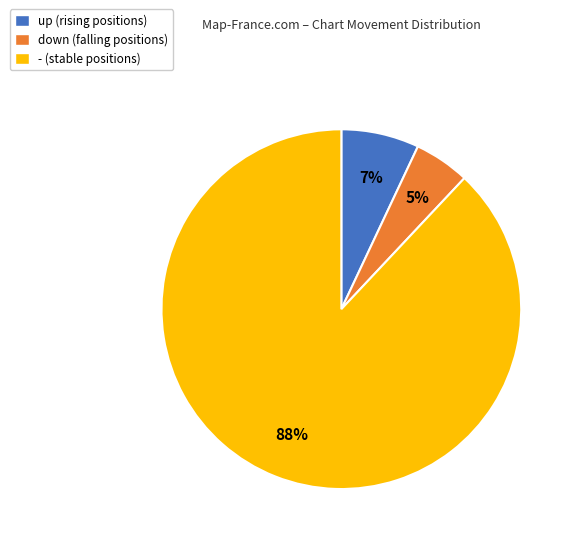

To the nearest percent, what portion does down represent?

5%